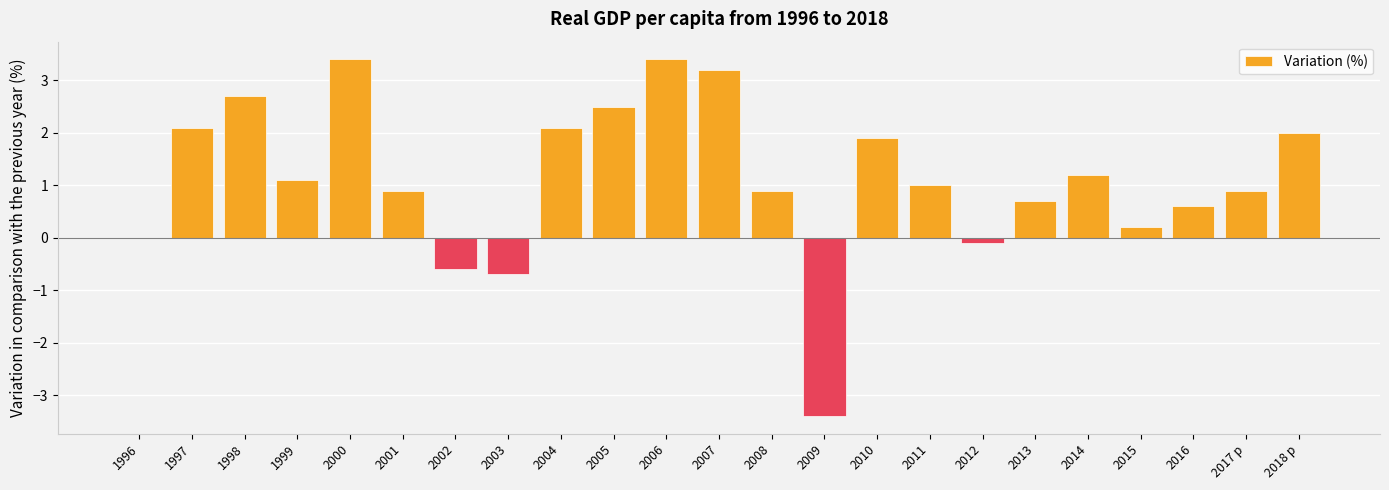

What is the sum of all values?

26.0